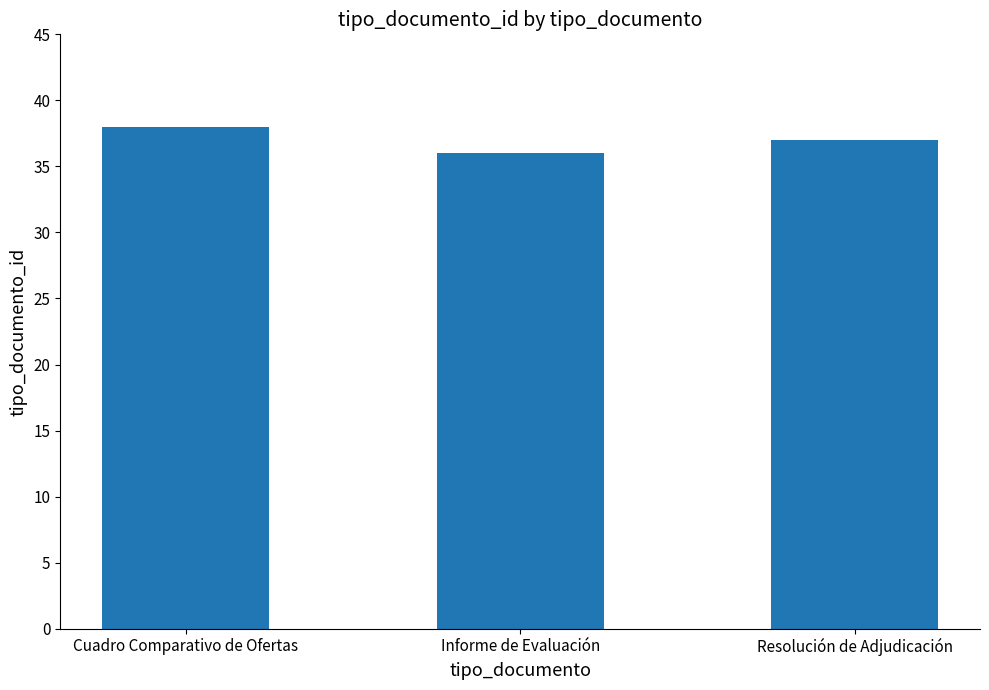

What is the change in value from Cuadro Comparativo de Ofertas to Informe de Evaluación?

-2